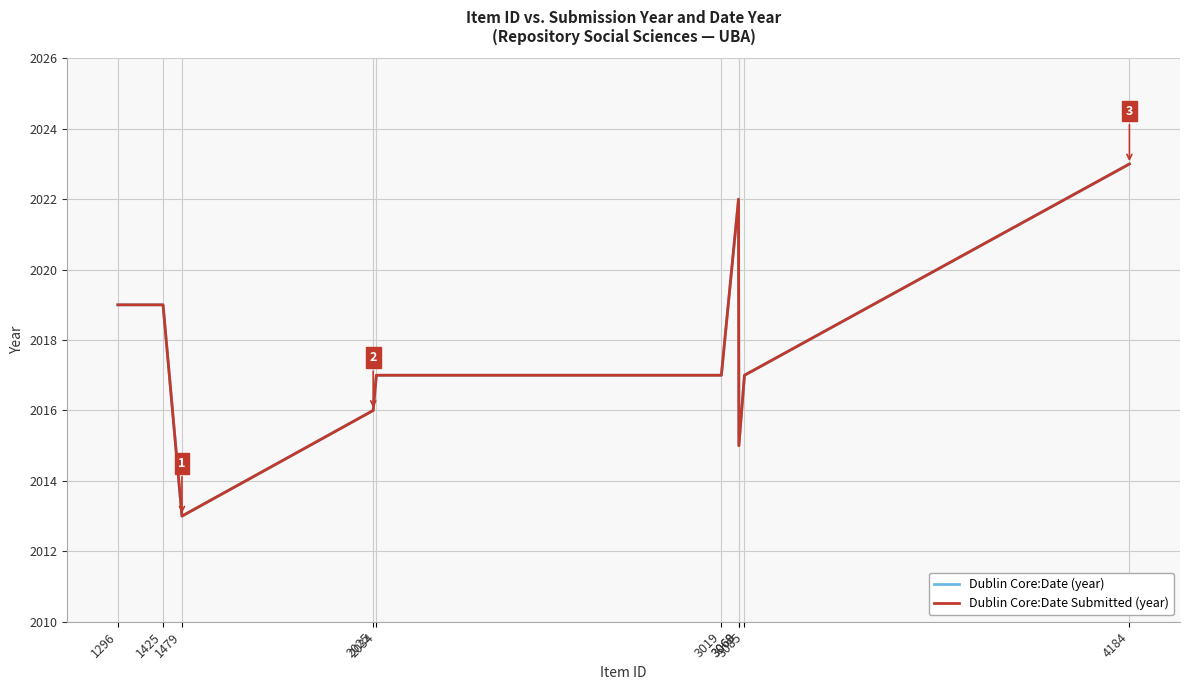

Does the chart display data point markers on the line(s)?

No